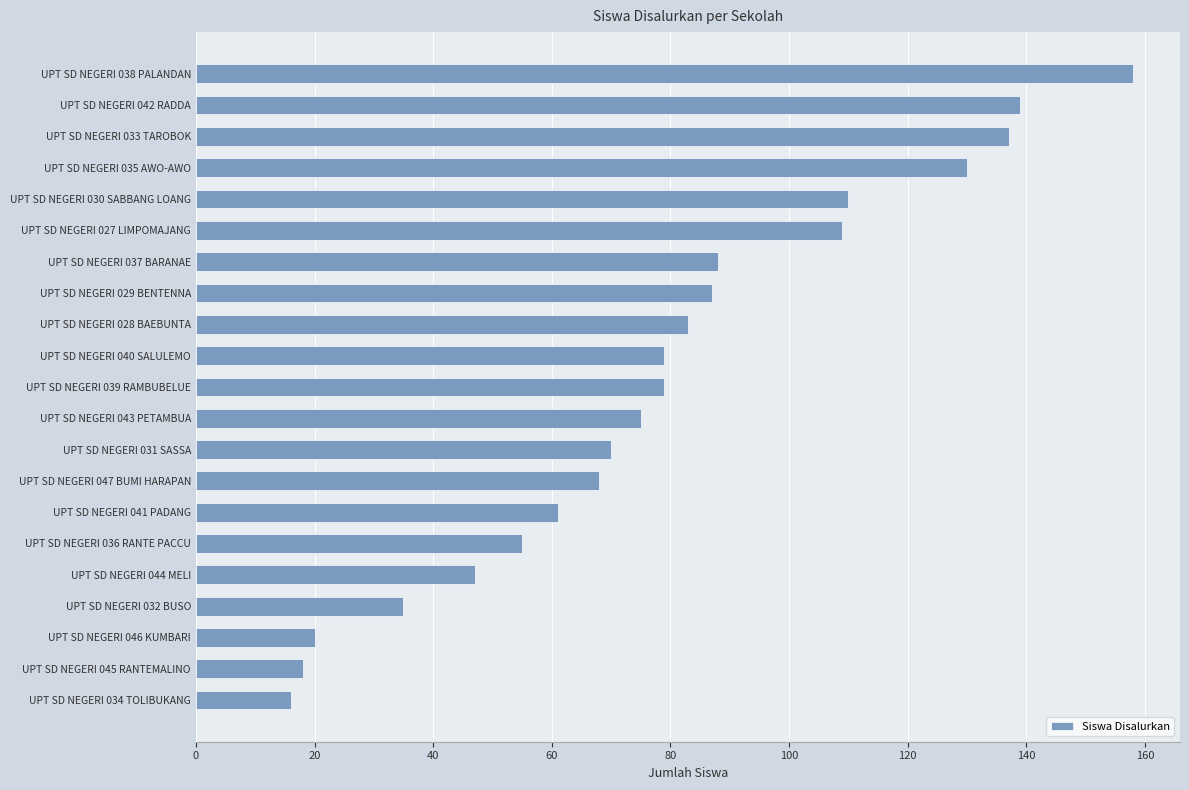

The chart shows a value of 107 at UPT SD NEGERI 041 PADANG. True or false?

False